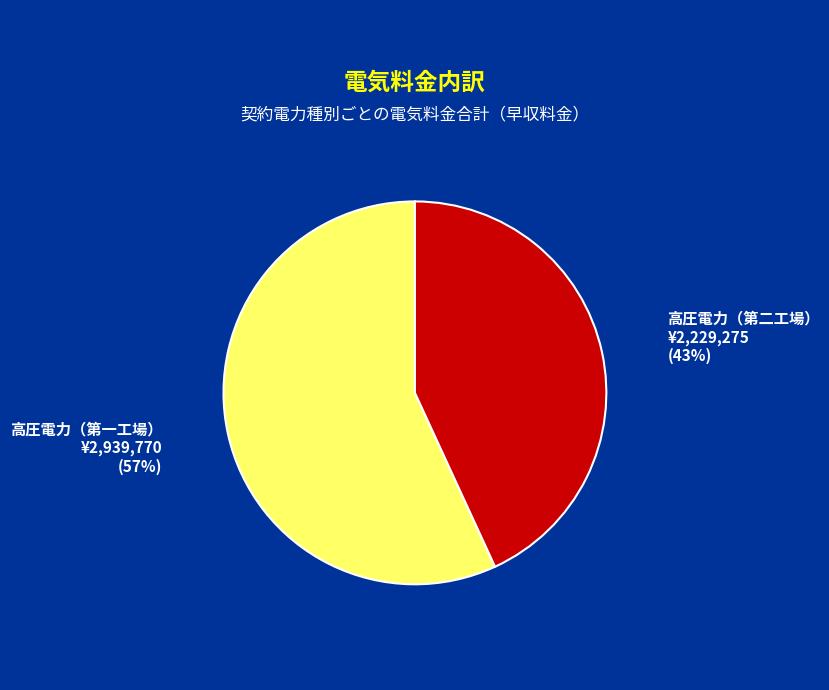

Combined, do 高圧電力（第二工場） and 高圧電力（第一工場） account for over 50%?

Yes